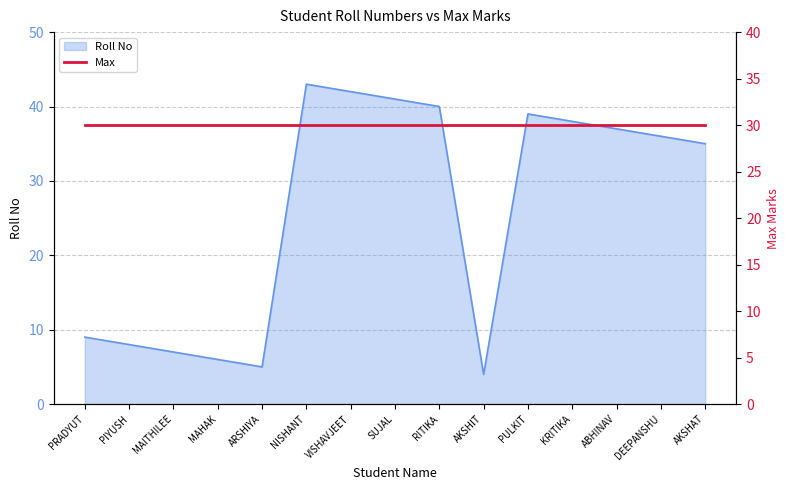

What is the change in value from VISHAVJEET to AKSHIT?

-38